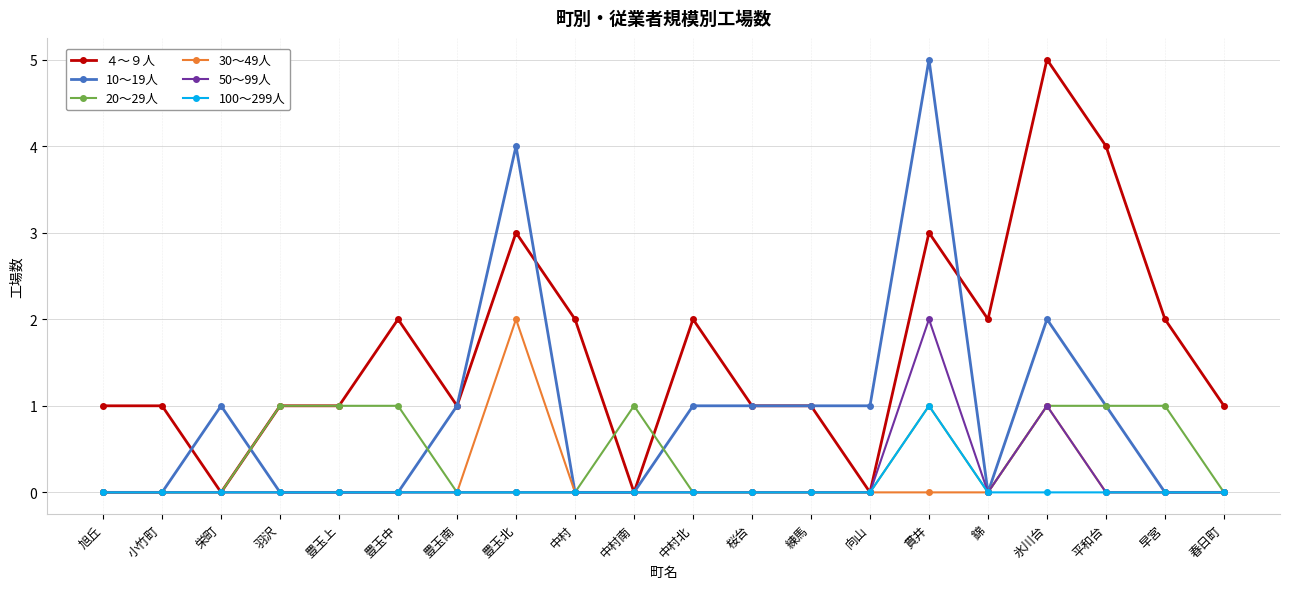

The 10～19人 series shows 2 at 桜台. True or false?

False